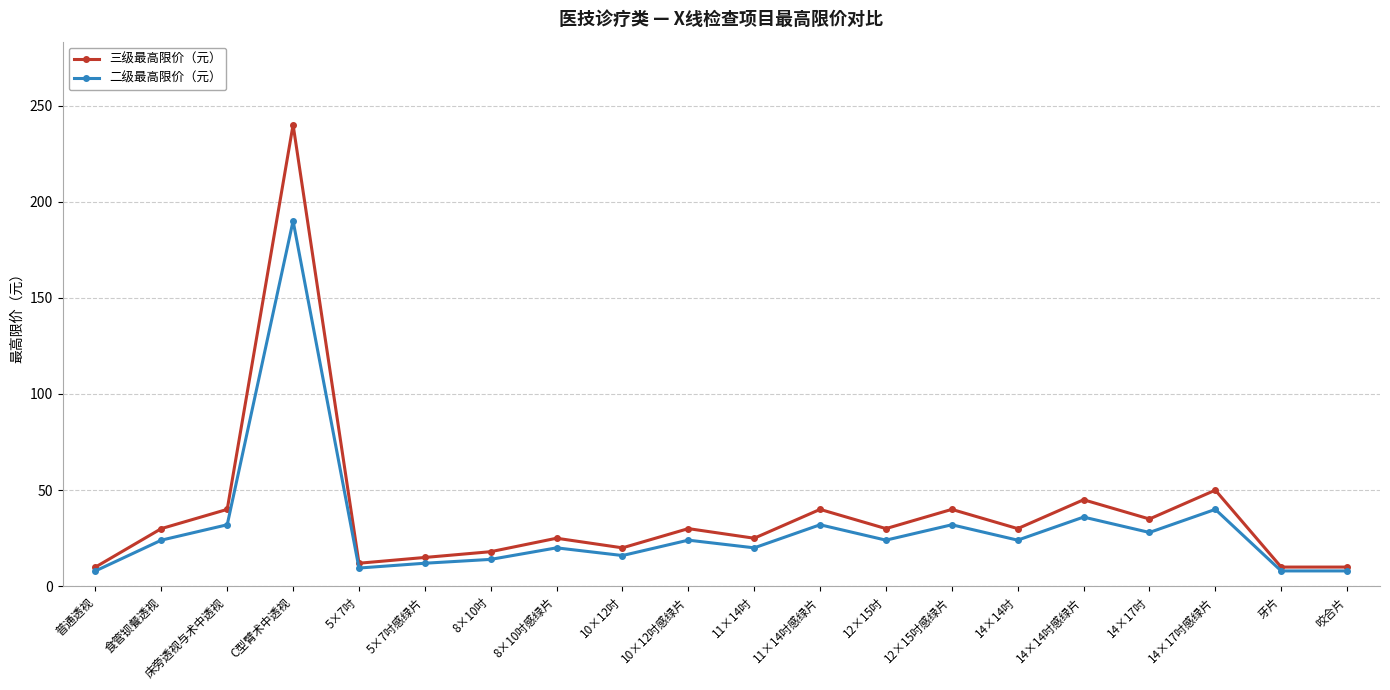

Is the value of 三级最高限价（元） at 12×15吋 greater than the value of 二级最高限价（元） at 5×7吋感绿片?

Yes